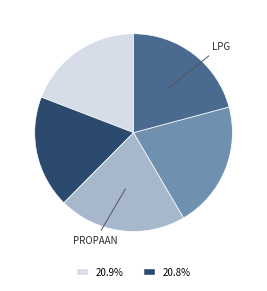

Is there any slice that represents more than half of the pie?

No